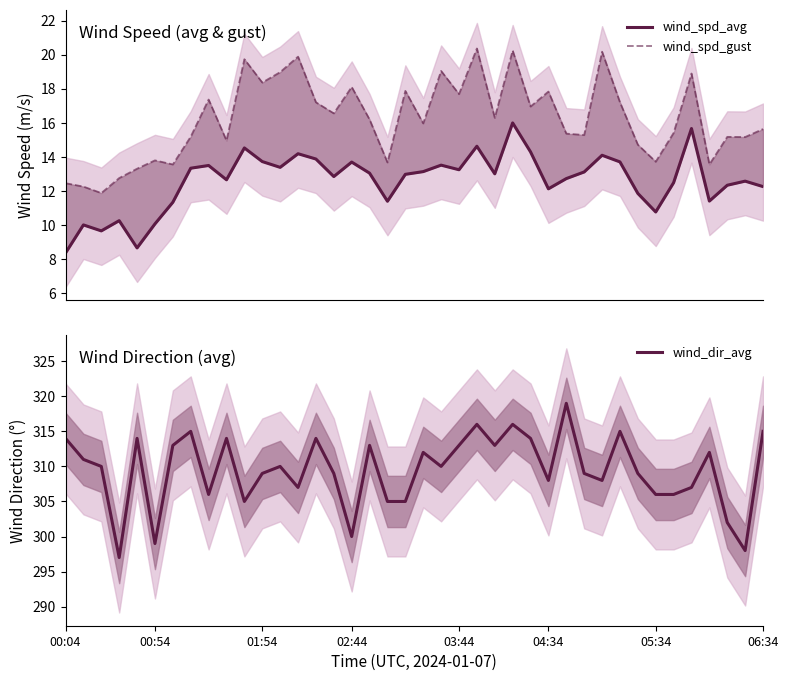

What is the sum of all wind_dir_avg values?

12378